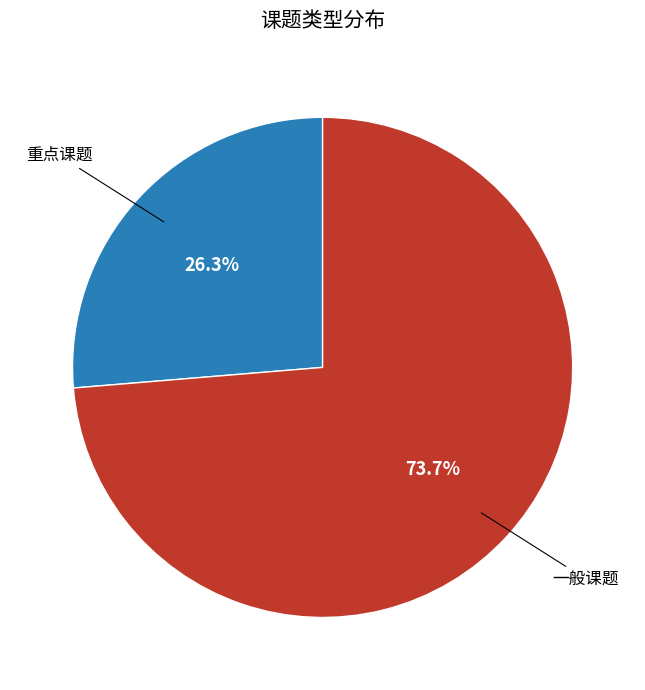

Count the number of slices in the pie.

2